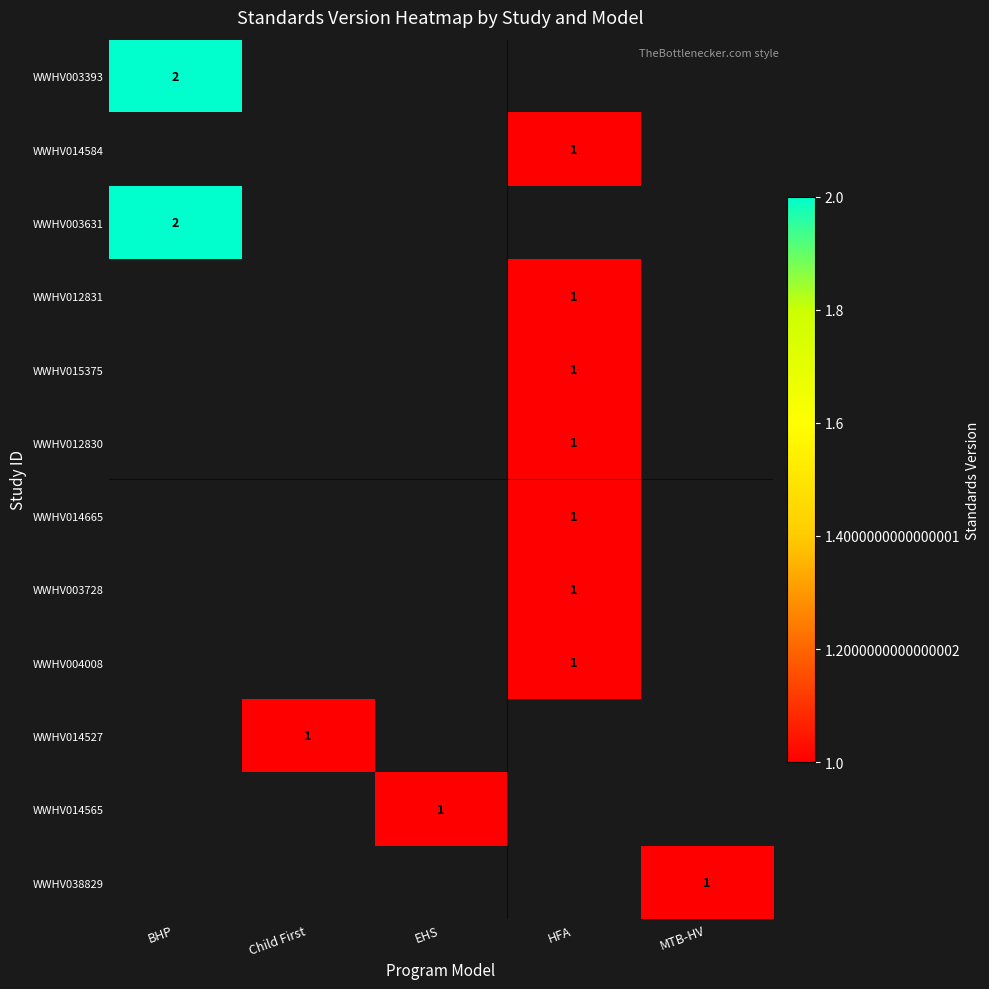

True or false: WWHV003728 has a value of 2 at HFA.

False